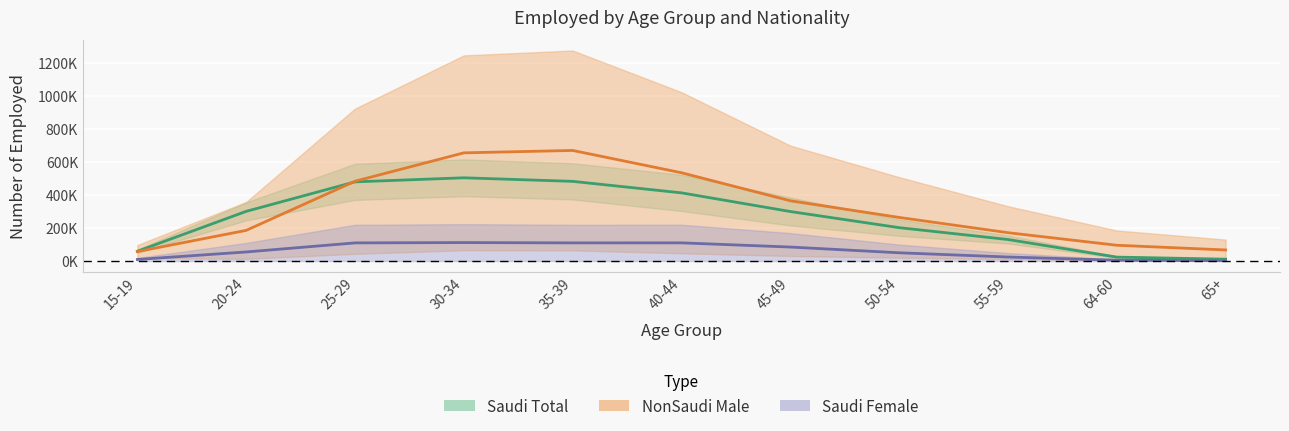

Which category has the highest value across all series?

35-39